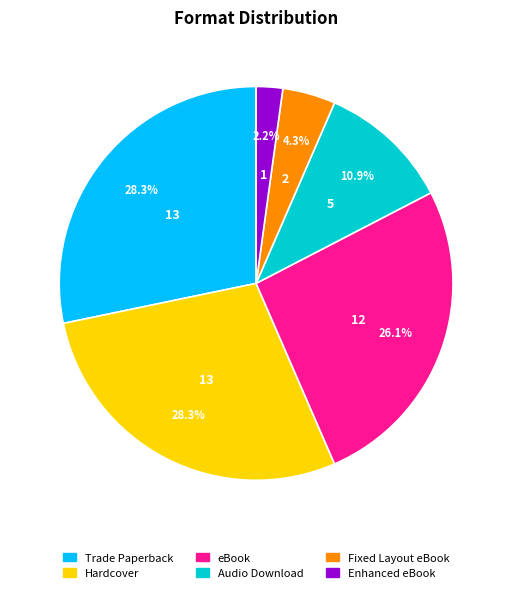

Does Enhanced eBook represent more than half of the total?

No